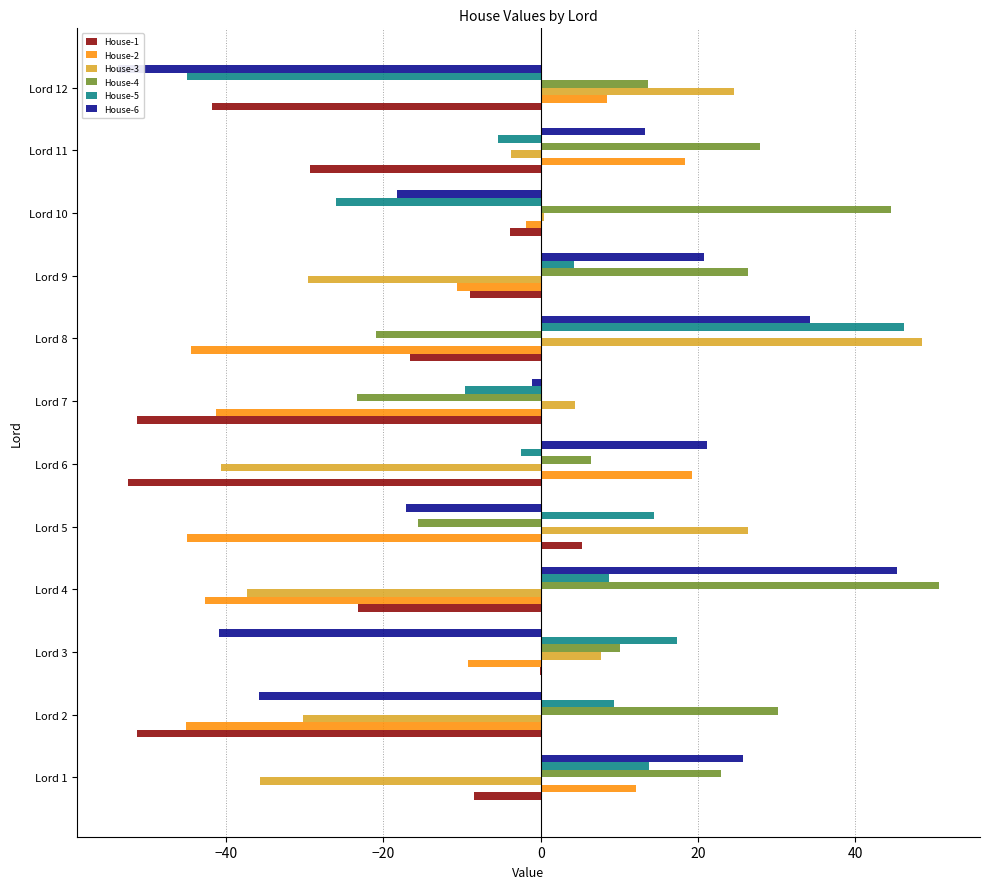

How many positive values does the House-1 series have?

1